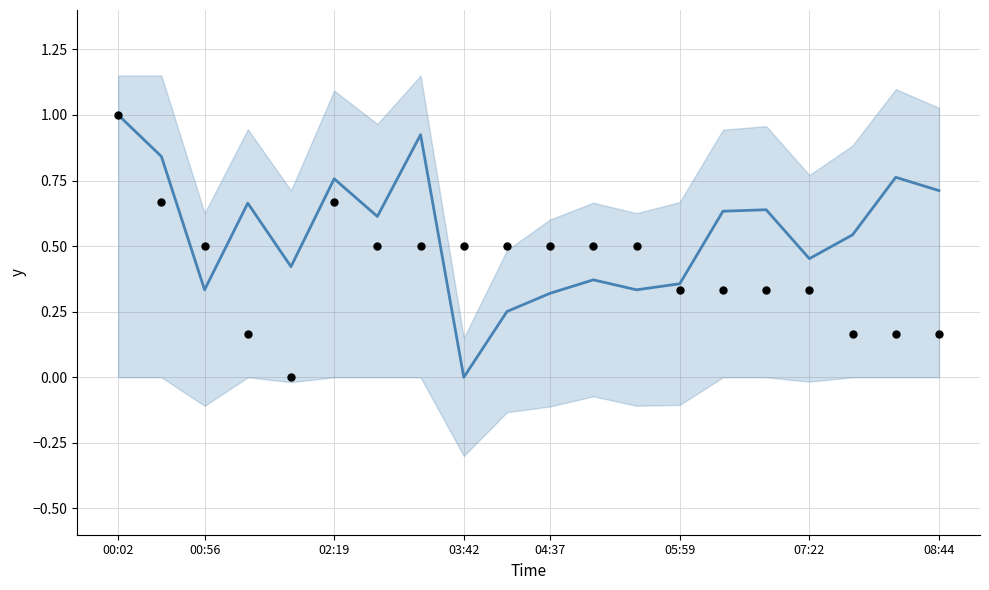

Which series has the largest total across all categories?

SDS_P1/P2 mean